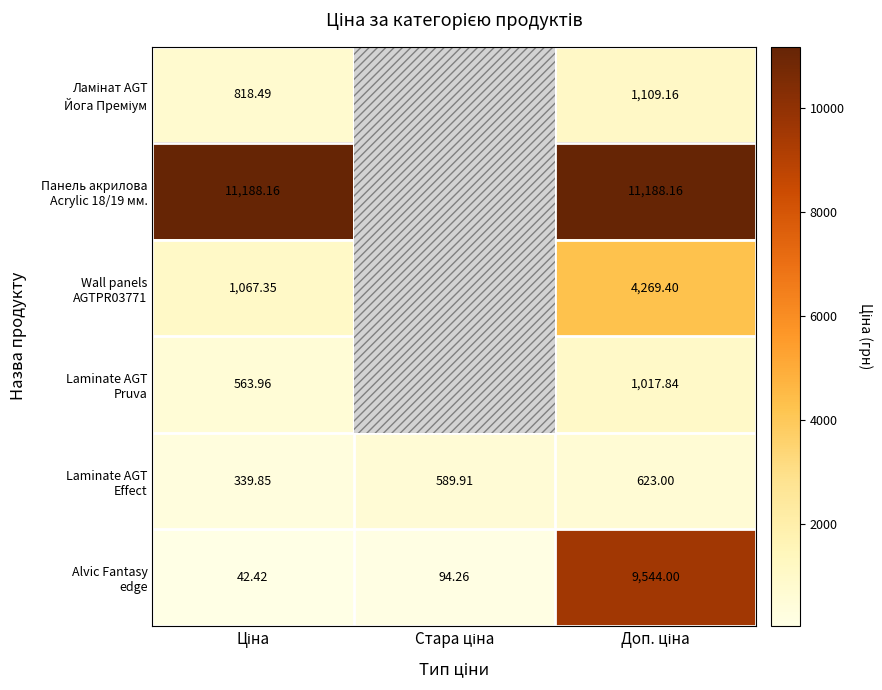

At which label does Alvic Fantasy edge reach its peak?

Доп. ціна